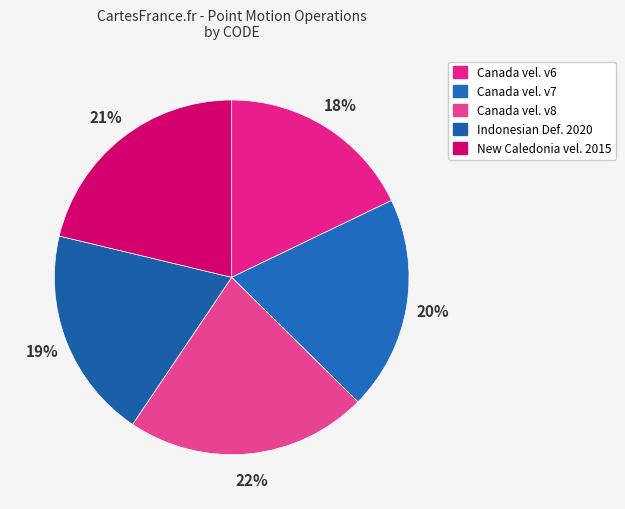

How many slices are in this pie chart?

5